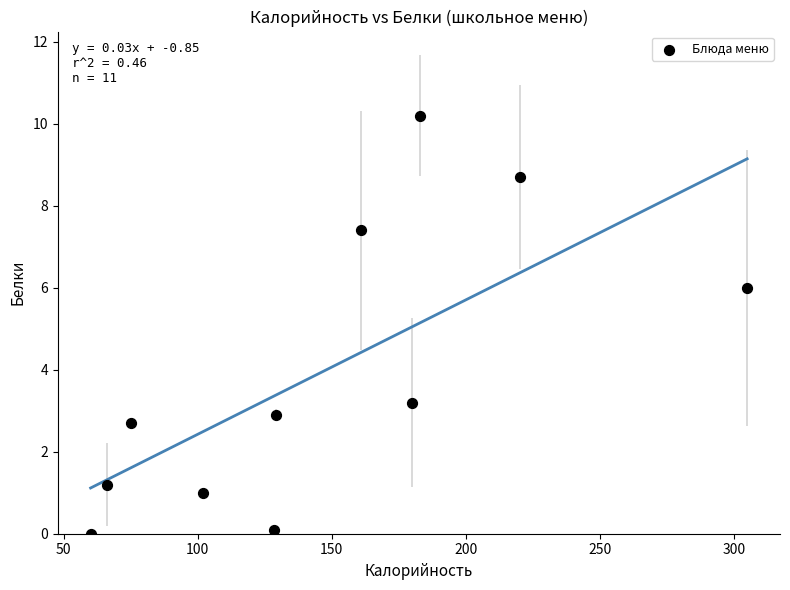

What is the average X value?

146.3